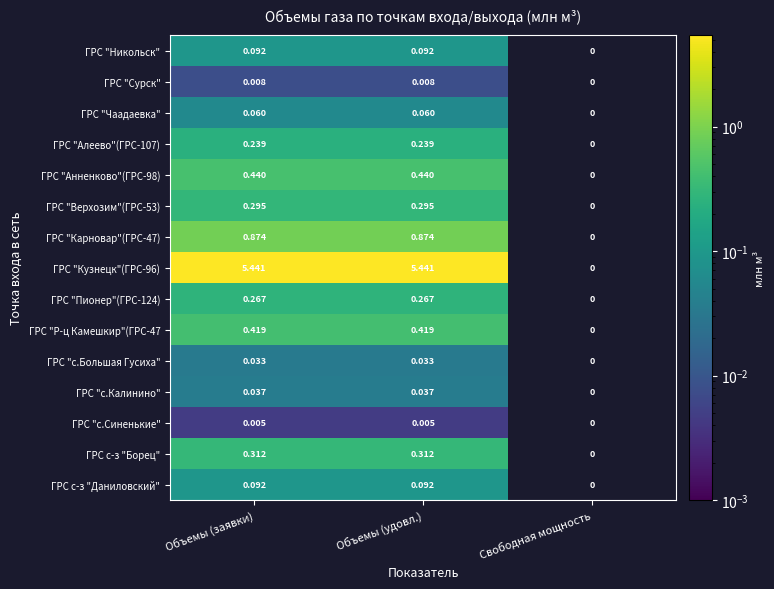

The value of ГРС "Никольск" at Объемы (удовл.) is 0.1. True or false?

True